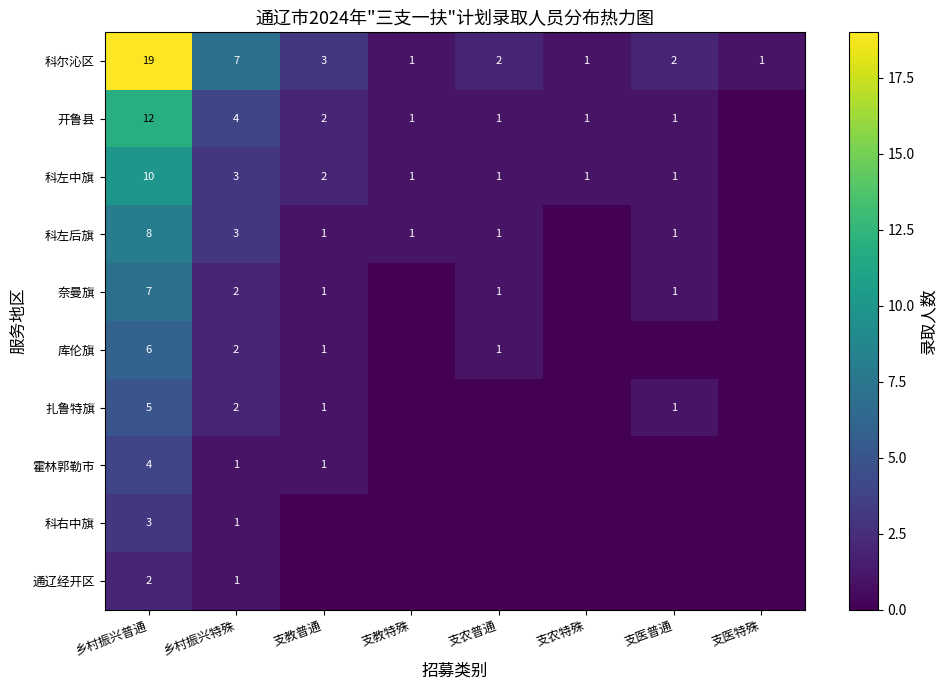

At how many categories does at least one series exceed 1?

5